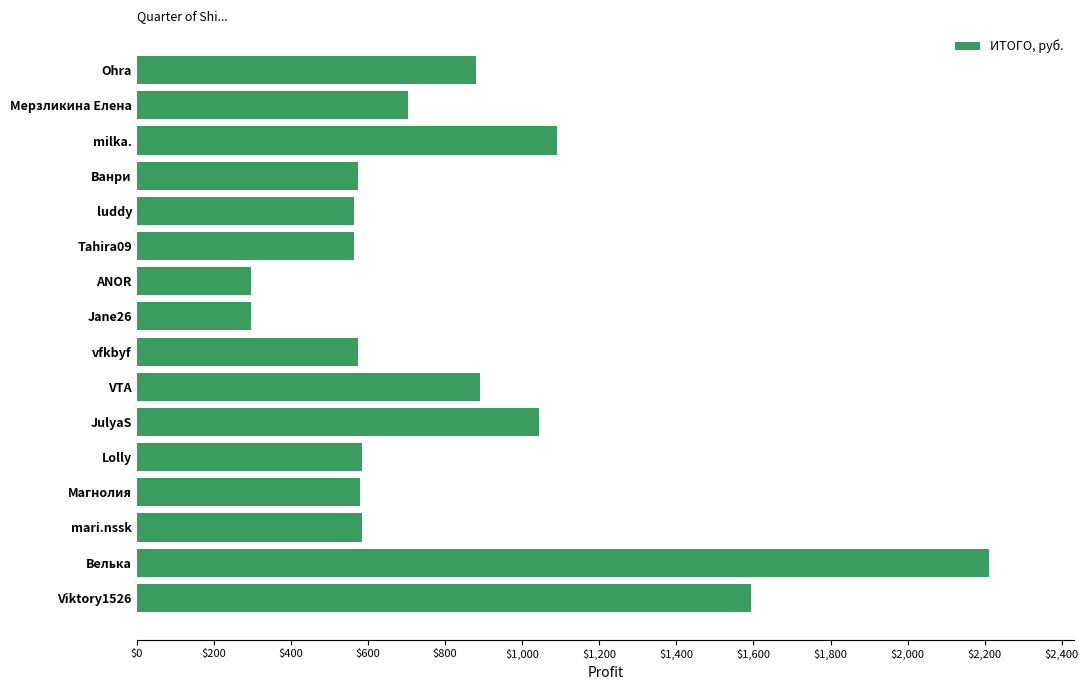

What is the difference between the maximum and minimum values?

1914.6